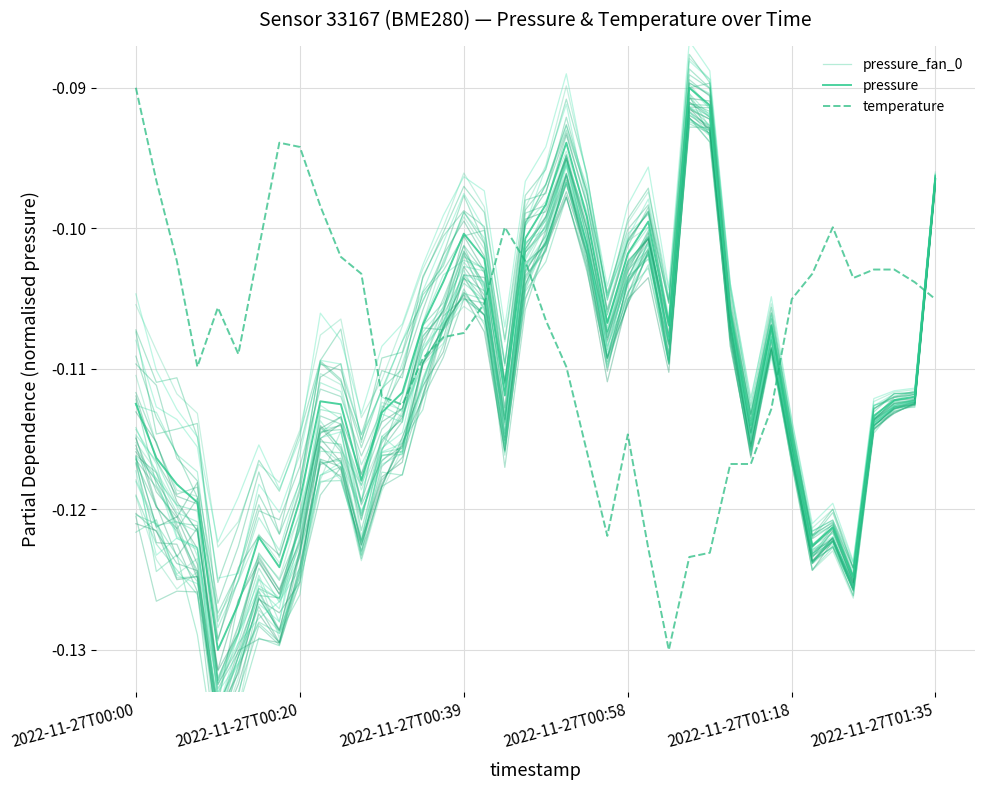

How many lines are shown in the chart?

3